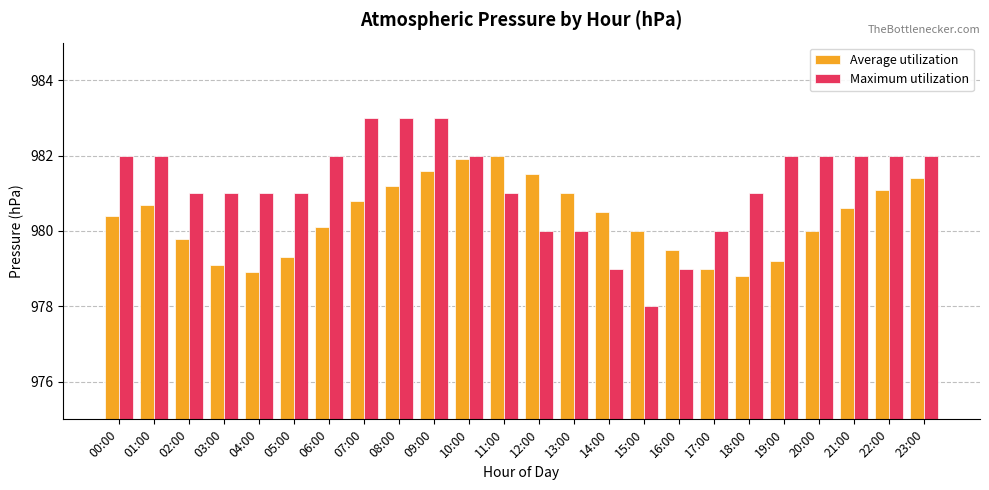

What is the difference between the Maximum utilization values at 16:00 and 05:00?

2.0